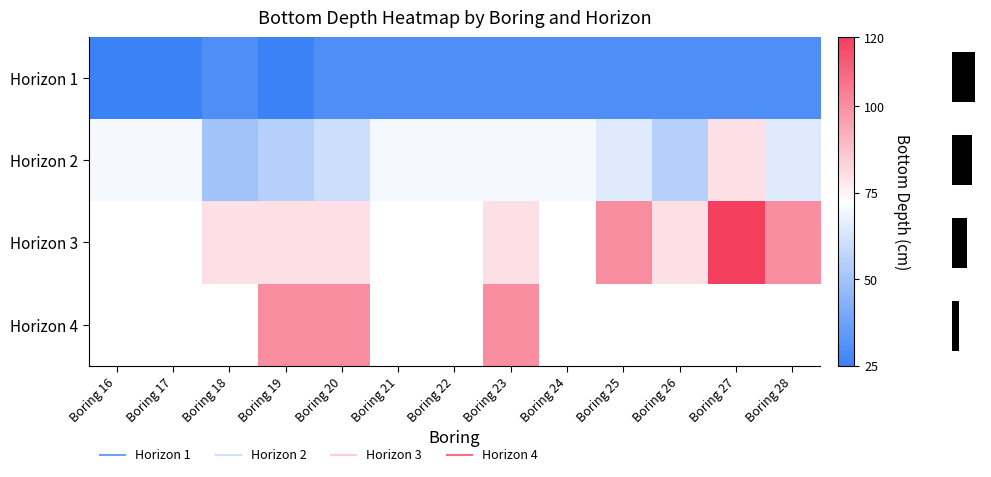

What is the maximum value shown in the chart?

120.0